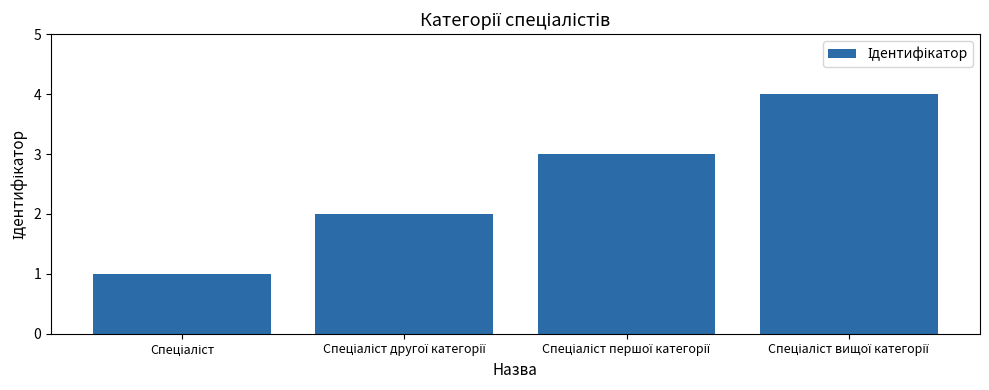

What is the maximum value shown in the chart?

4